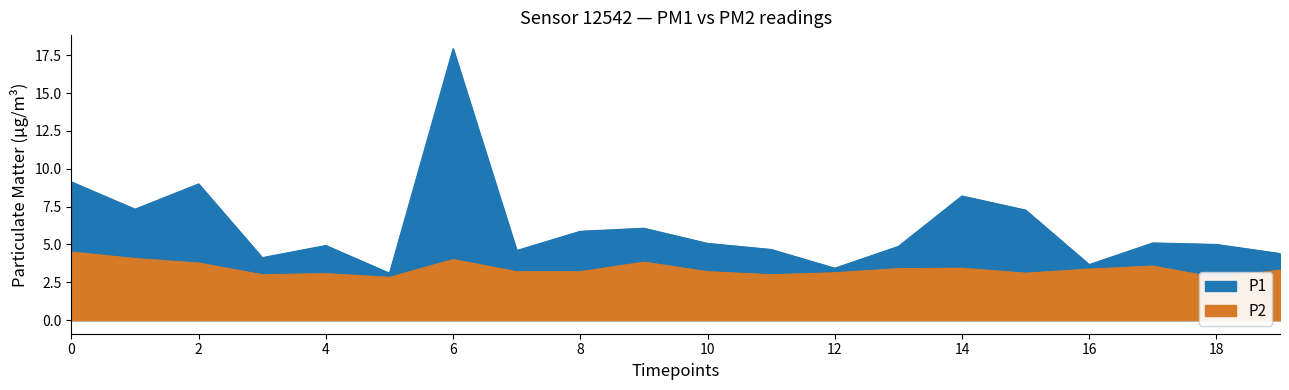

The P1 series shows 11.5 at 00:17. True or false?

False